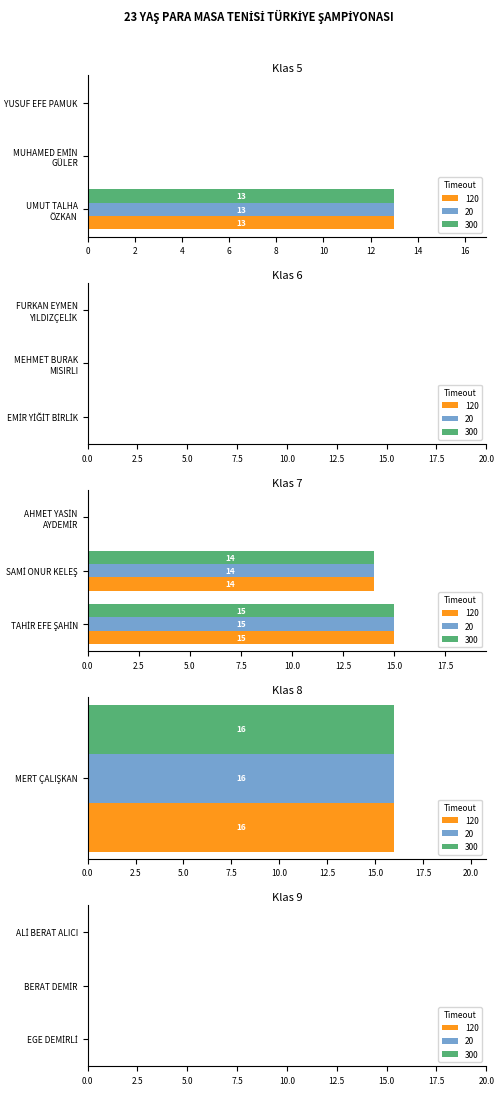

At how many categories does at least one series exceed 1?

1